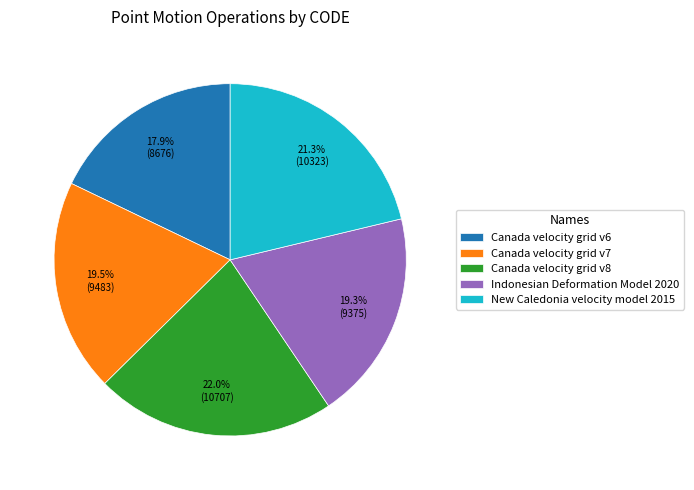

Does Canada velocity grid v6 represent more than half of the total?

No